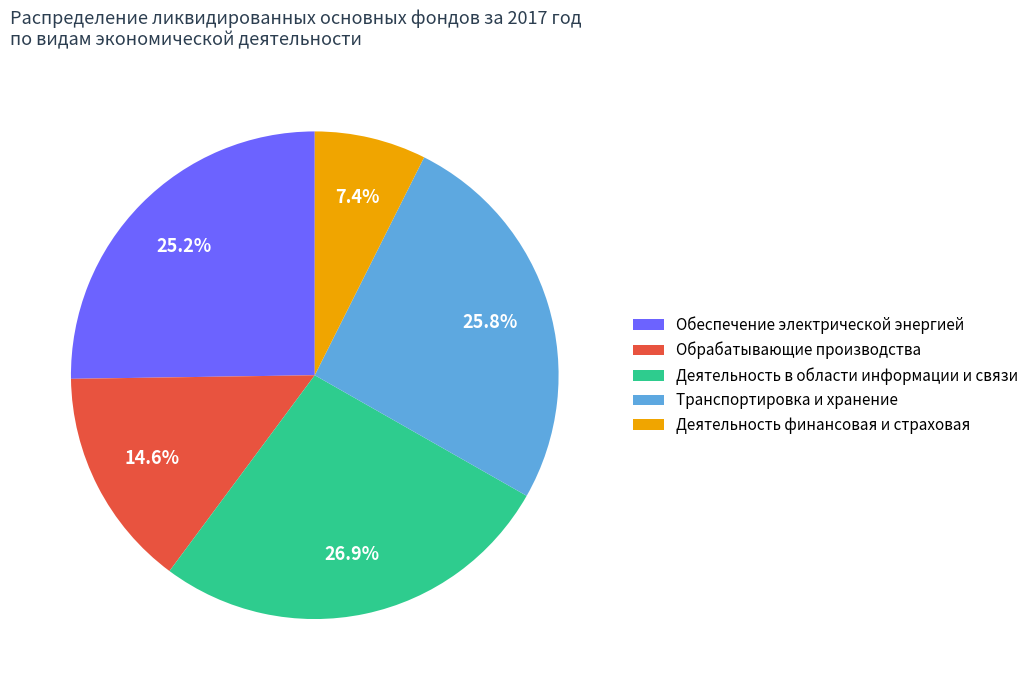

Is there a majority slice in this chart?

No